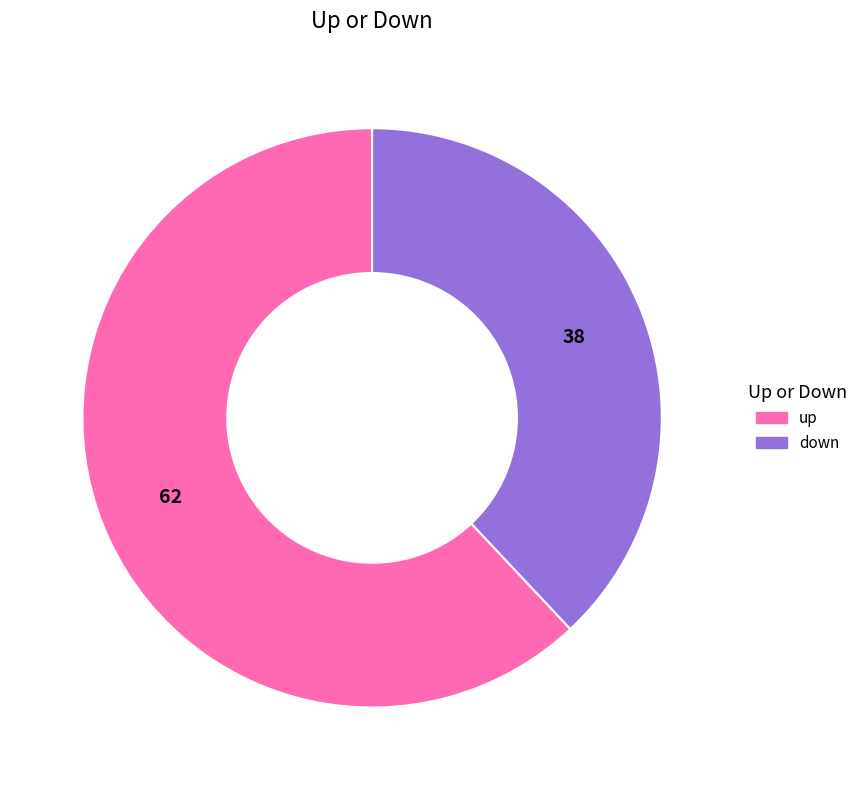

The down slice represents 38% of the pie. True or false?

True